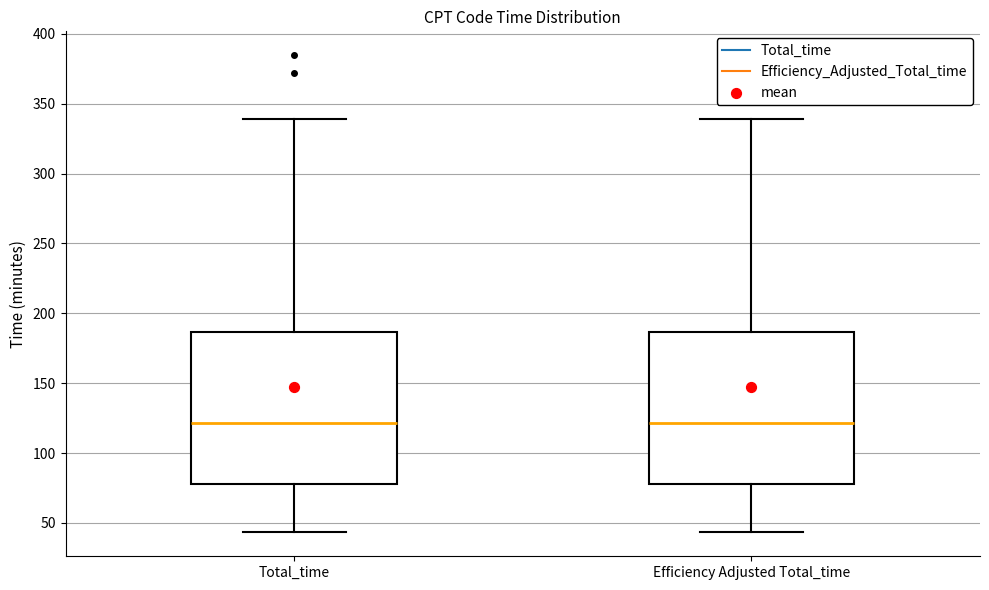

Reading left to right, read every box against the y-axis: the position of its median line, the range the box covers, and the ends of its whiskers. The values are not printed on the chart, so give them approximately, as read against the axis.

Total_time: median 120, box 80 to 185, whiskers 45 to 340
Efficiency Adjusted Total_time: median 120, box 80 to 185, whiskers 45 to 340